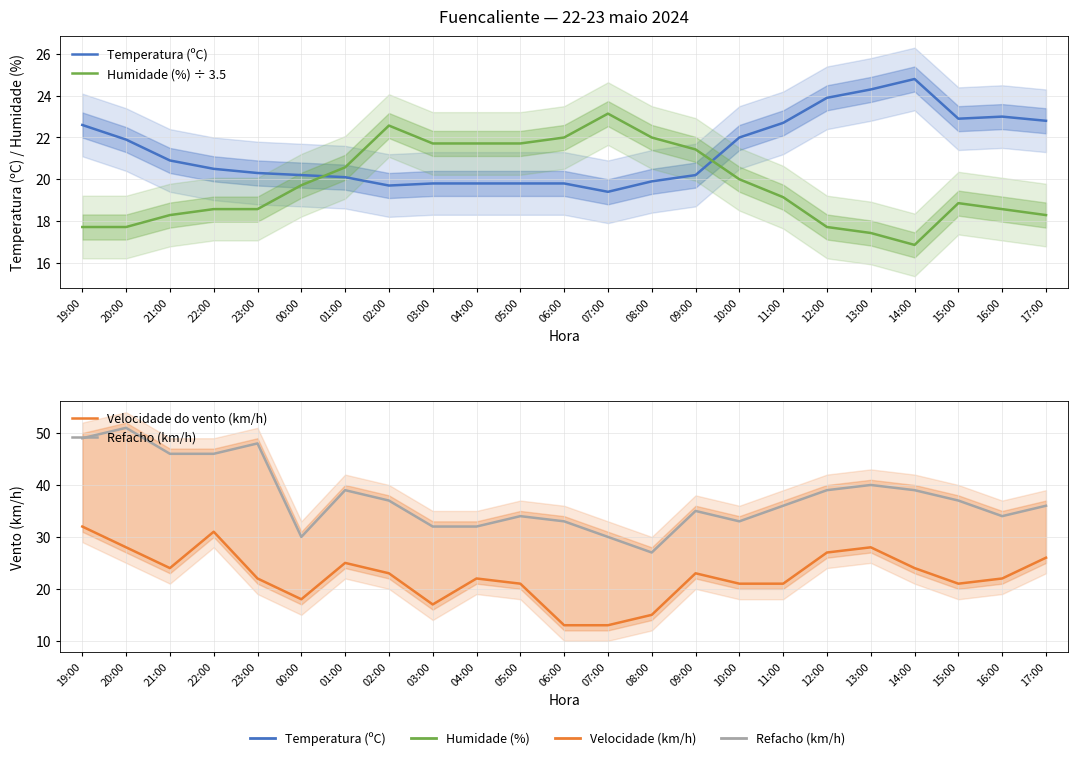

Does the chart display data point markers on the line(s)?

No